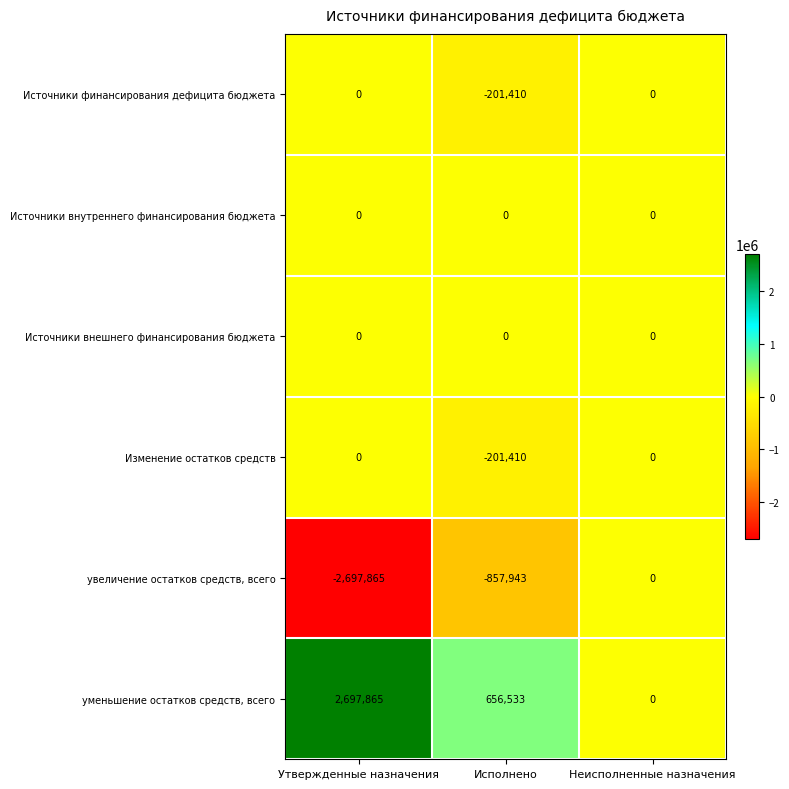

What is the smallest value displayed?

-2697865